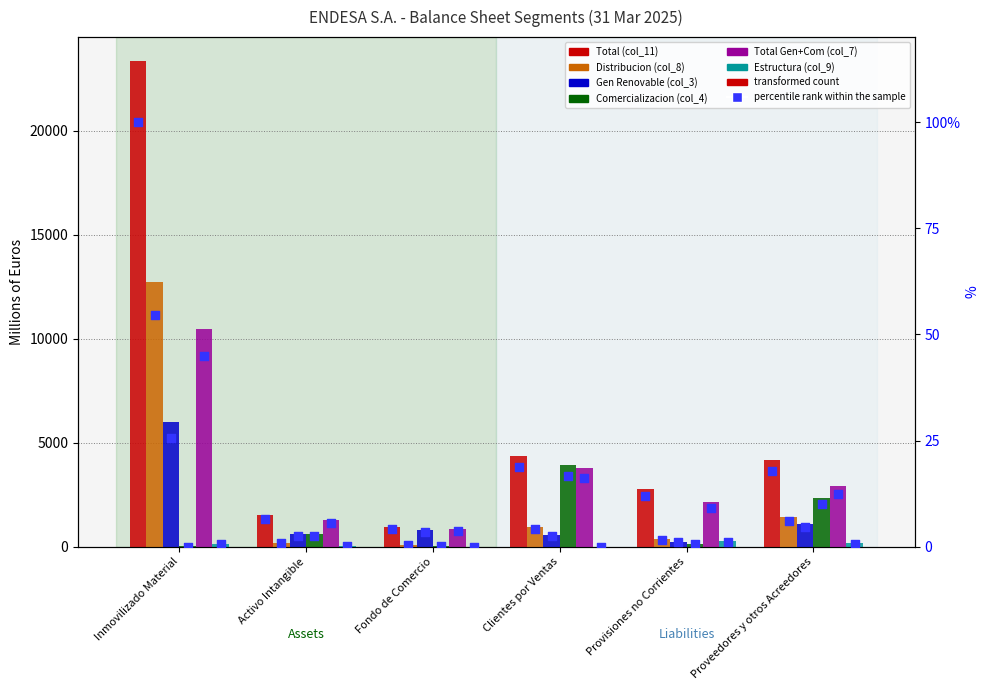

What are all the series names shown in the legend?

Total (col_11), Distribucion (col_8), Gen Renovable (col_3), Comercializacion (col_4), Total Gen+Com (col_7), Estructura (col_9)